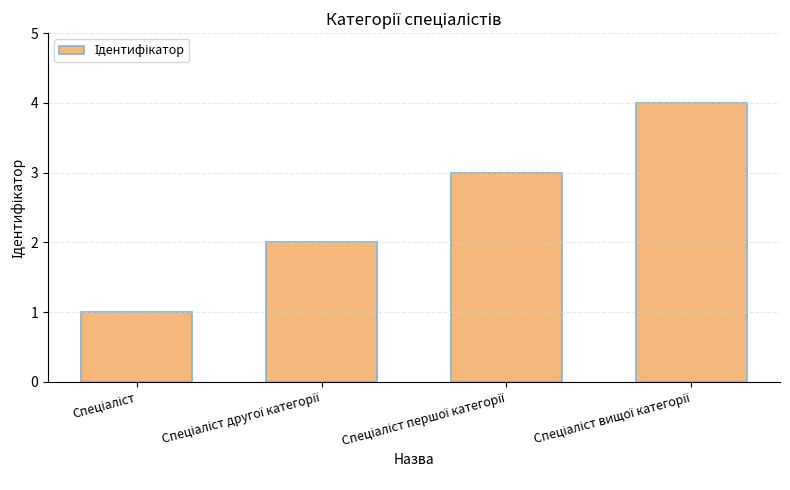

What is the sum of all values?

10